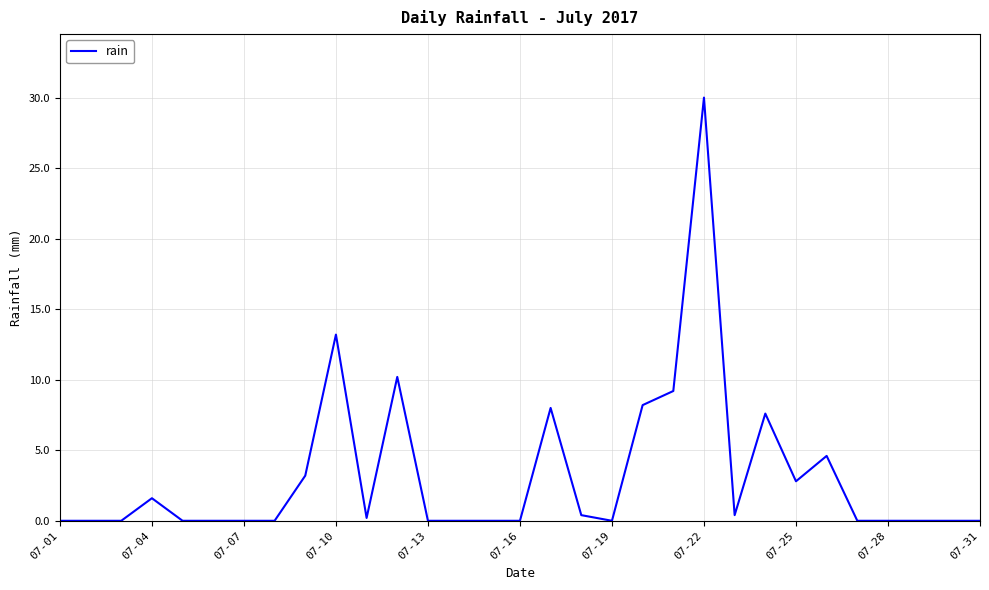

What is the difference between the maximum and minimum values?

30.0